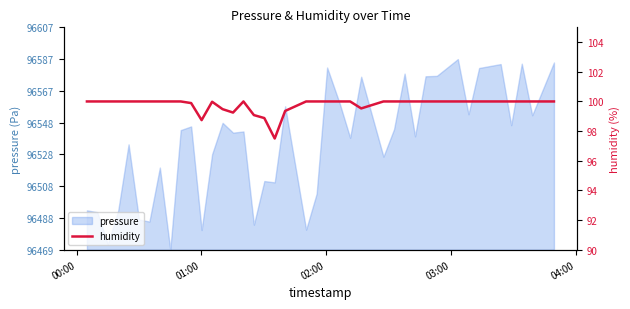

What is the difference between the maximum and minimum values?

2.5